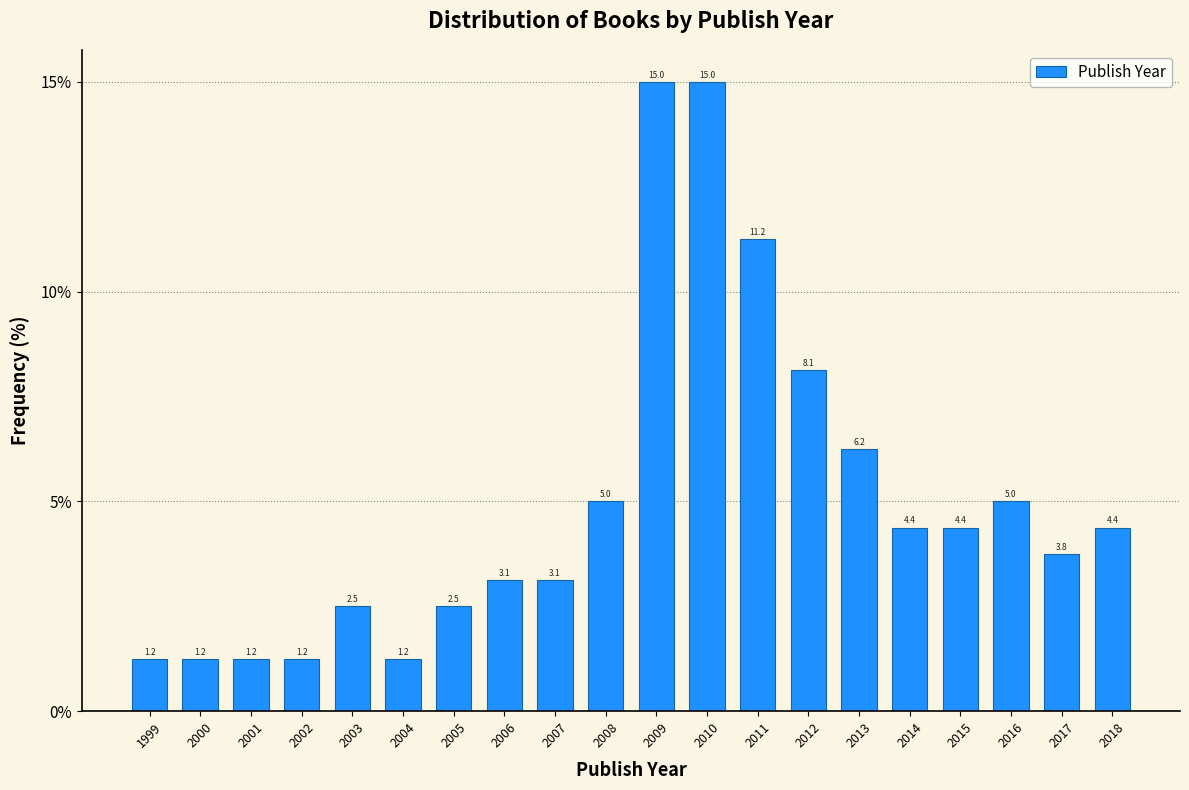

Approximately how many times larger is the value at 2003 compared to 2017?

0.7